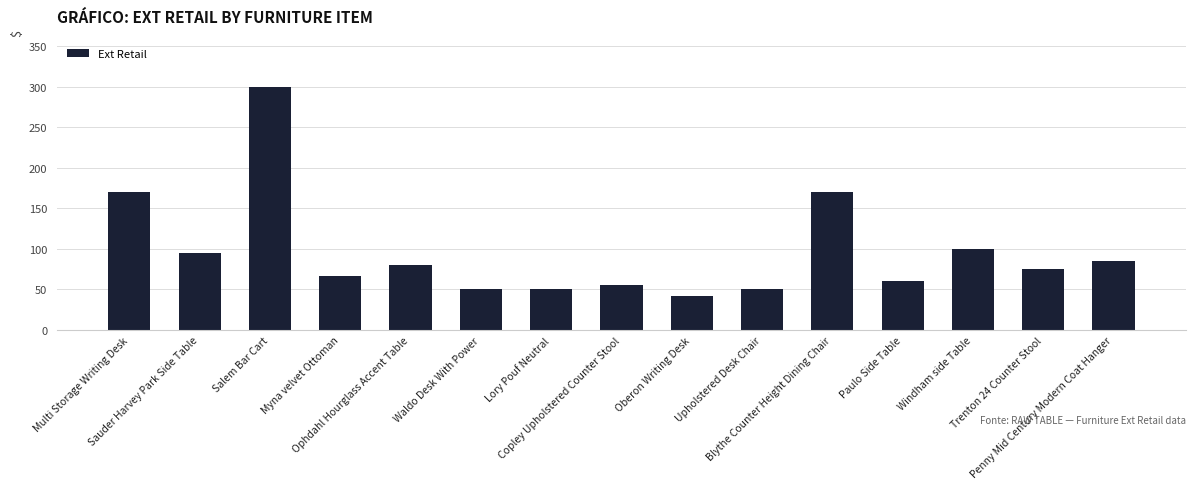

What is the maximum value shown in the chart?

299.0